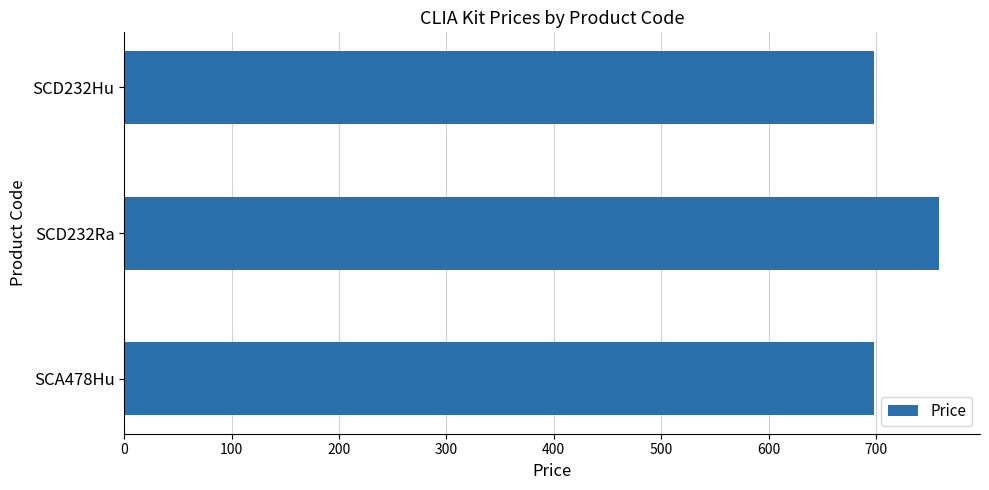

How many categories are shown in the chart?

3